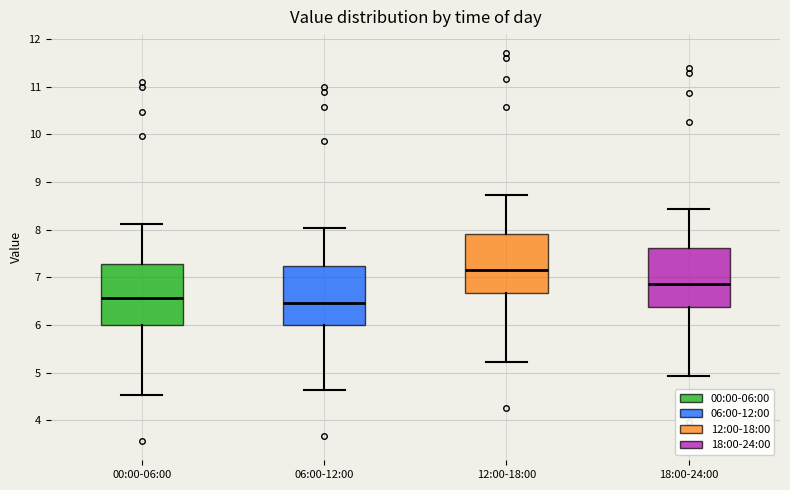

Reading left to right, transcribe this box plot: for each box, give where its median line is, the range the box spans, and where its two whiskers end, as read against the y-axis. The values are not printed on the chart, so give them approximately, as read against the axis.

00:00-06:00: median 6.6, box 6.0 to 7.3, whiskers 4.5 to 8.1
06:00-12:00: median 6.5, box 6.0 to 7.2, whiskers 4.6 to 8.0
12:00-18:00: median 7.2, box 6.7 to 7.9, whiskers 5.2 to 8.7
18:00-24:00: median 6.9, box 6.4 to 7.6, whiskers 4.9 to 8.4